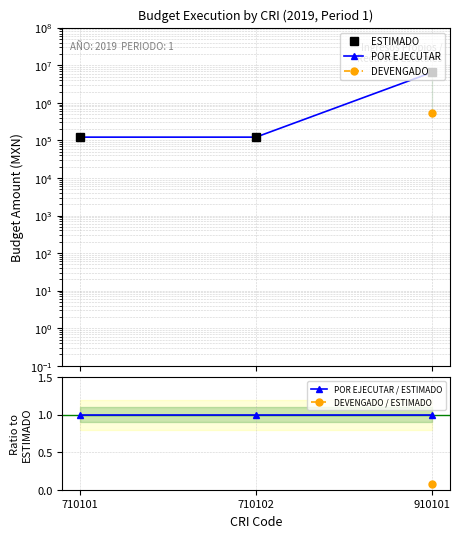

What is the difference between the highest and lowest values at 710101?

122199.0